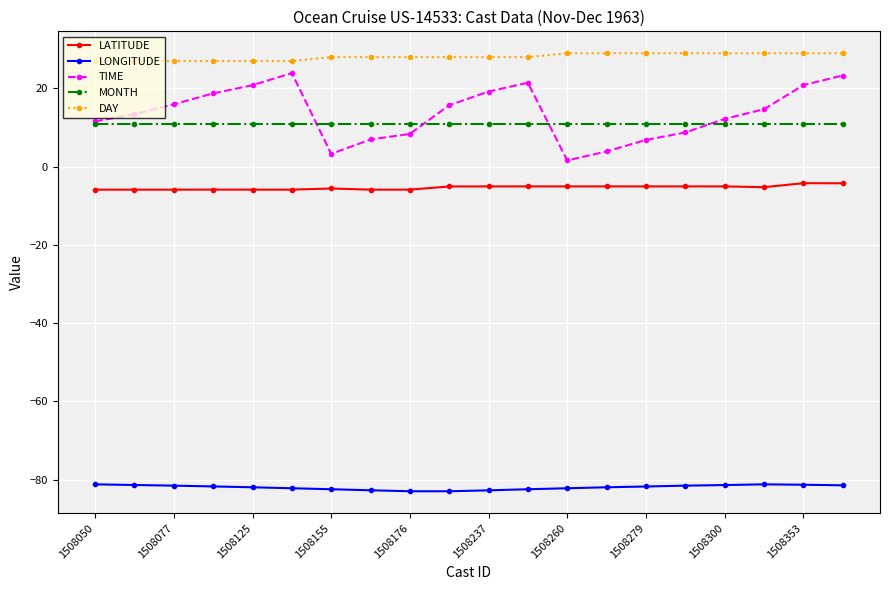

Which series has the widest spread of values?

TIME